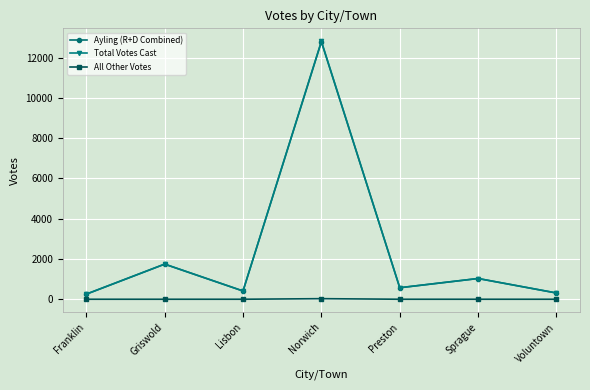

What is the greatest value displayed?

12810